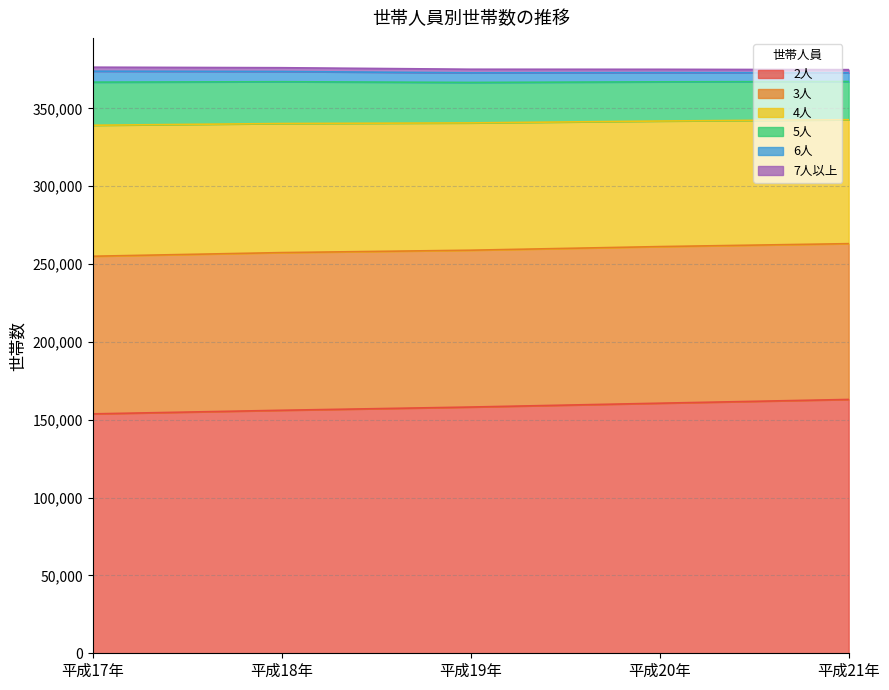

How many data points in 2人 are less than 158188?

2